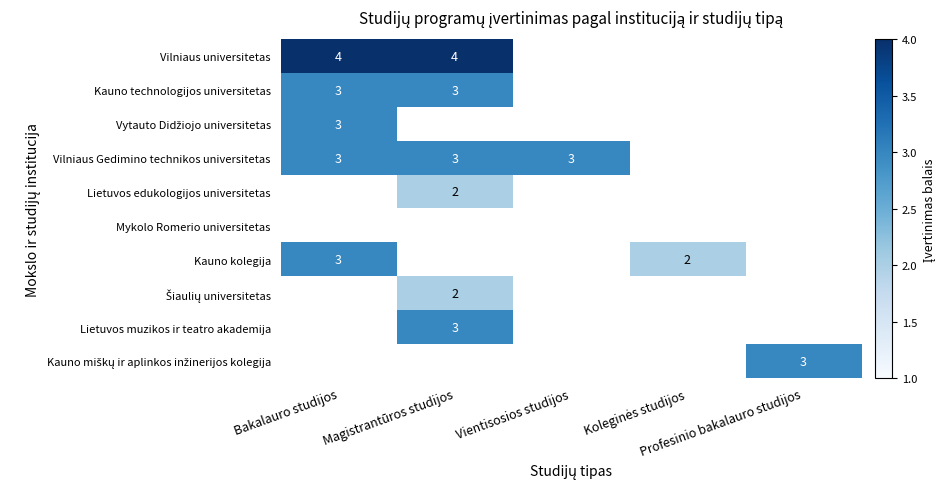

The value of Šiaulių universitetas at Bakalauro studijos is 0. True or false?

True